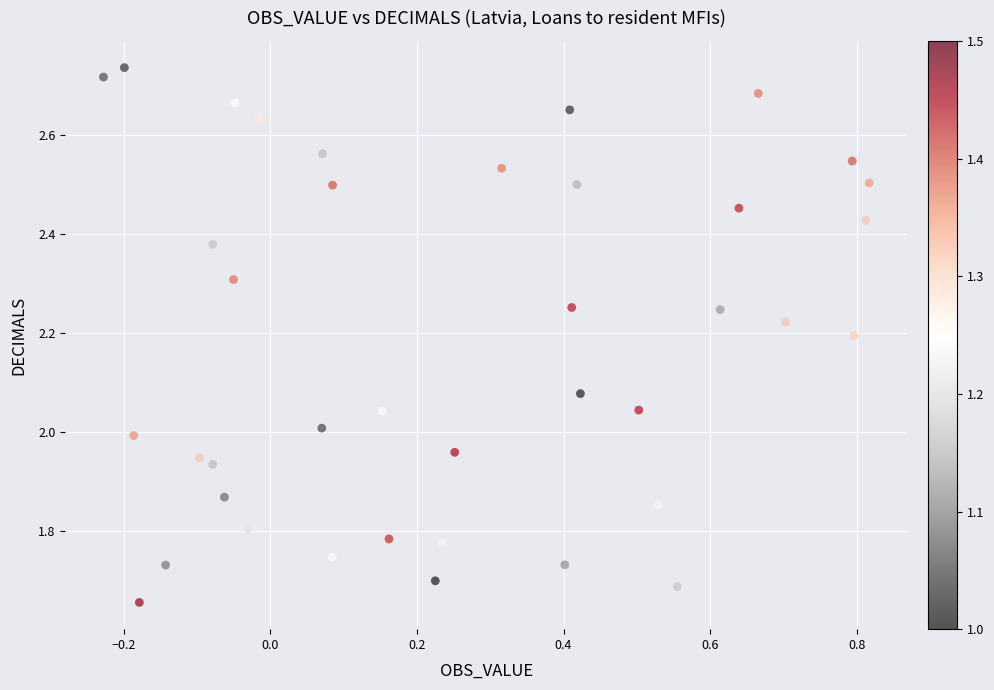

What is the range of X values (max minus min)?

1.0